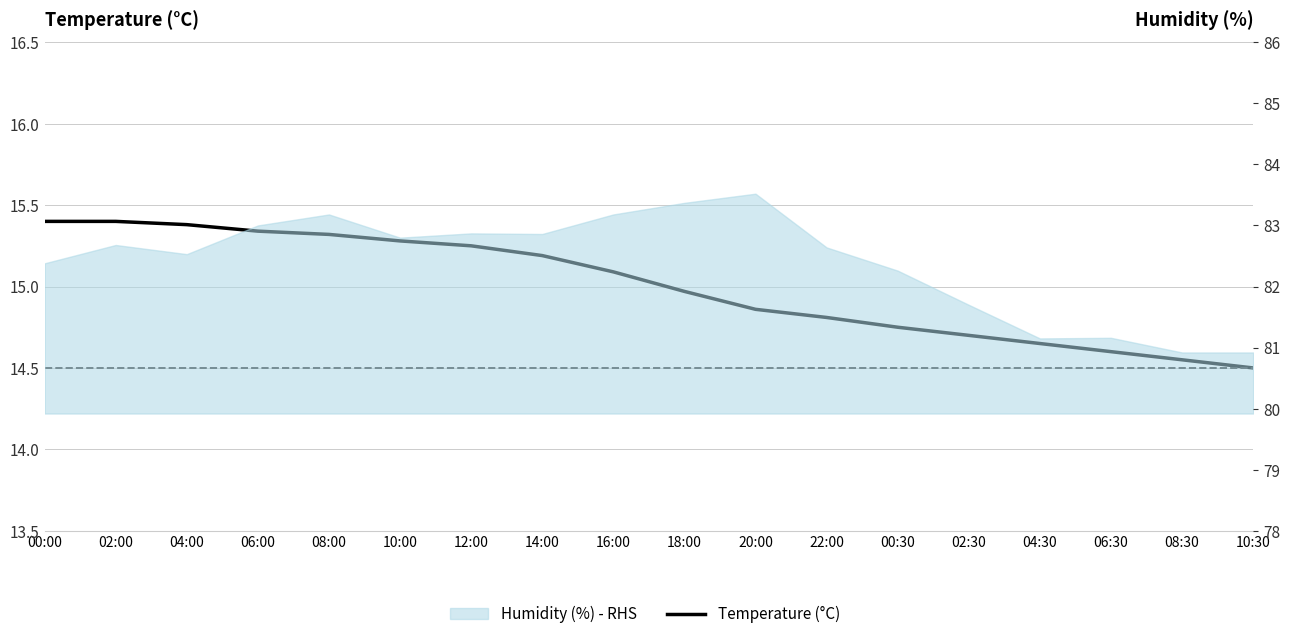

What is the maximum value shown in the chart?

15.4